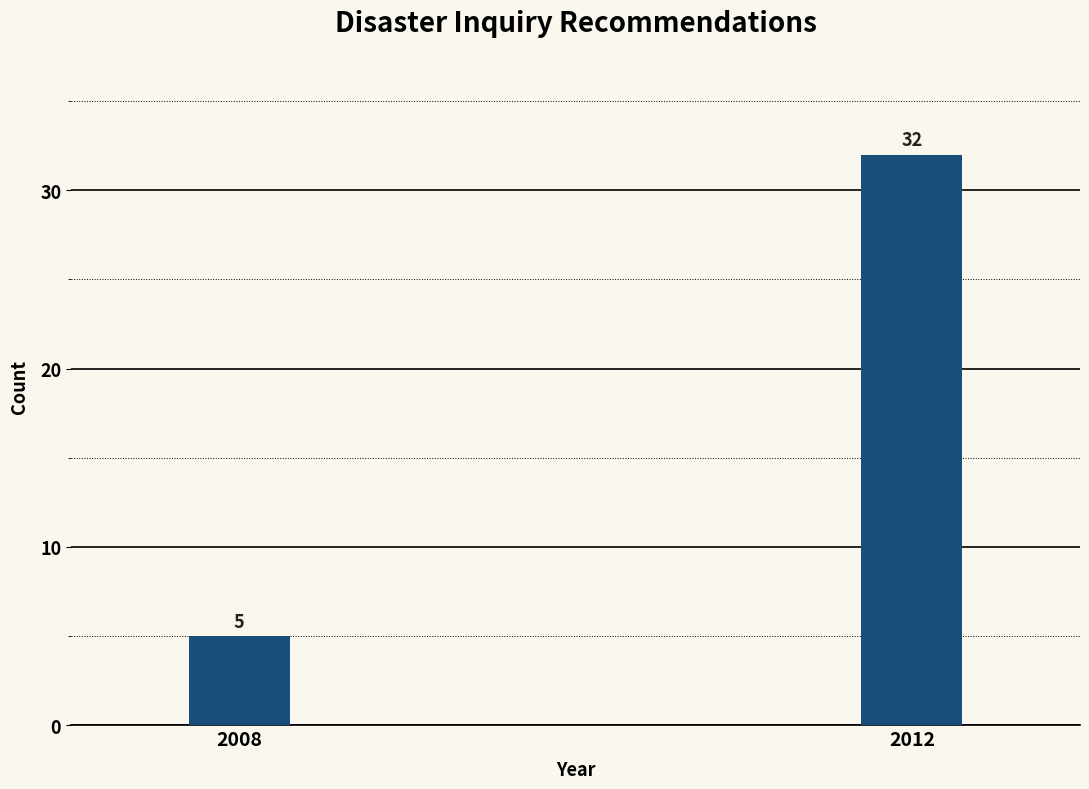

Reading left to right, extract all data points from this chart.

2008=5	2012=32